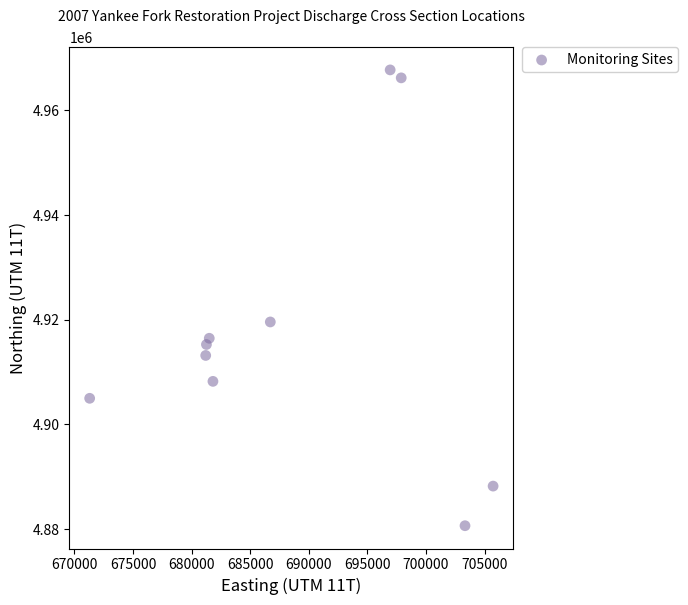

What is the range of Y values (max minus min)?

87135